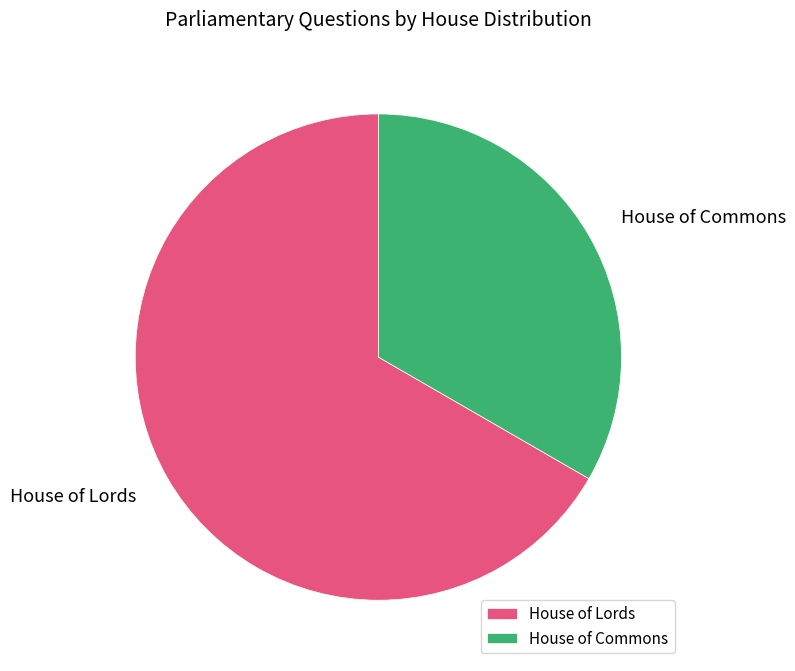

What is the majority slice?

House of Lords